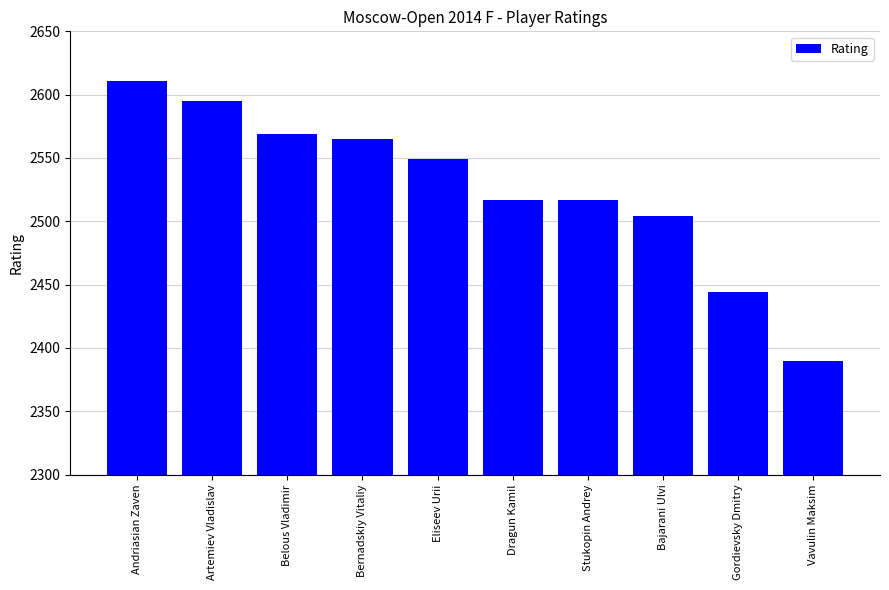

True or false: the data shows 3489 at Bernadskiy Vitaliy.

False